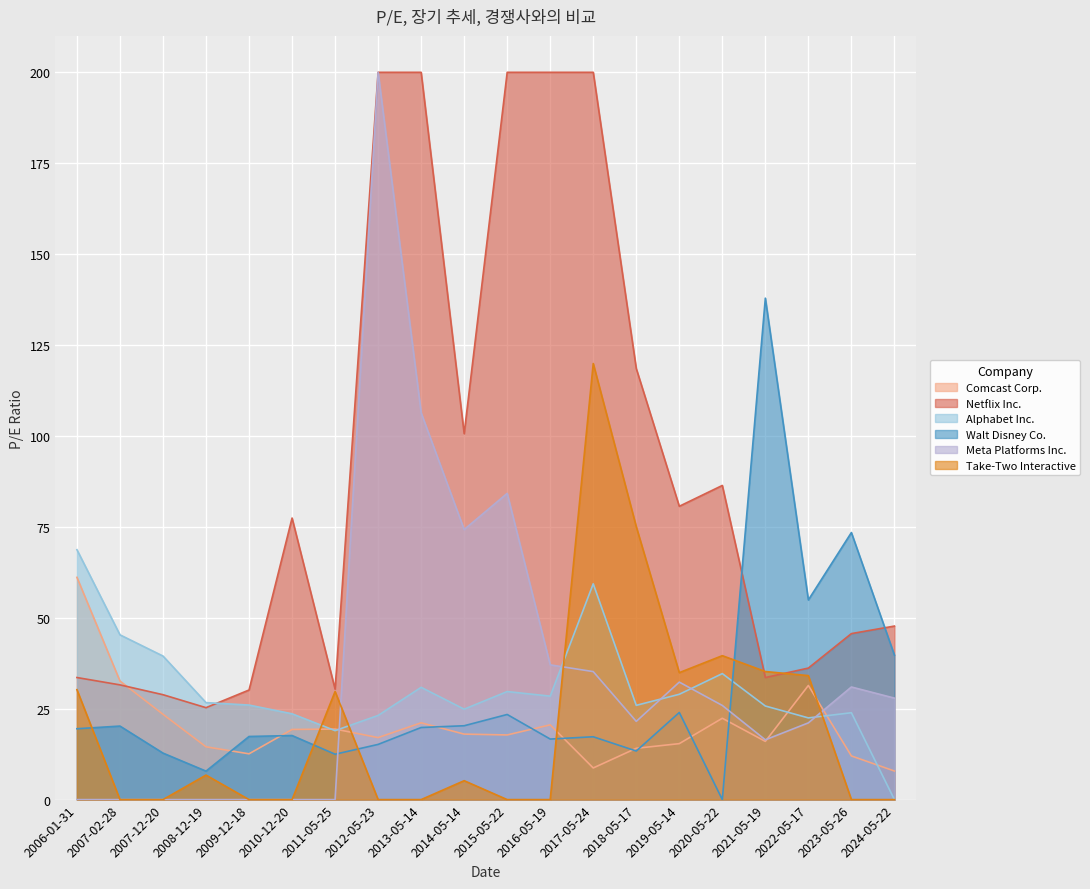

What is the difference between the maximum and minimum values in the Walt Disney Co. series?

137.9